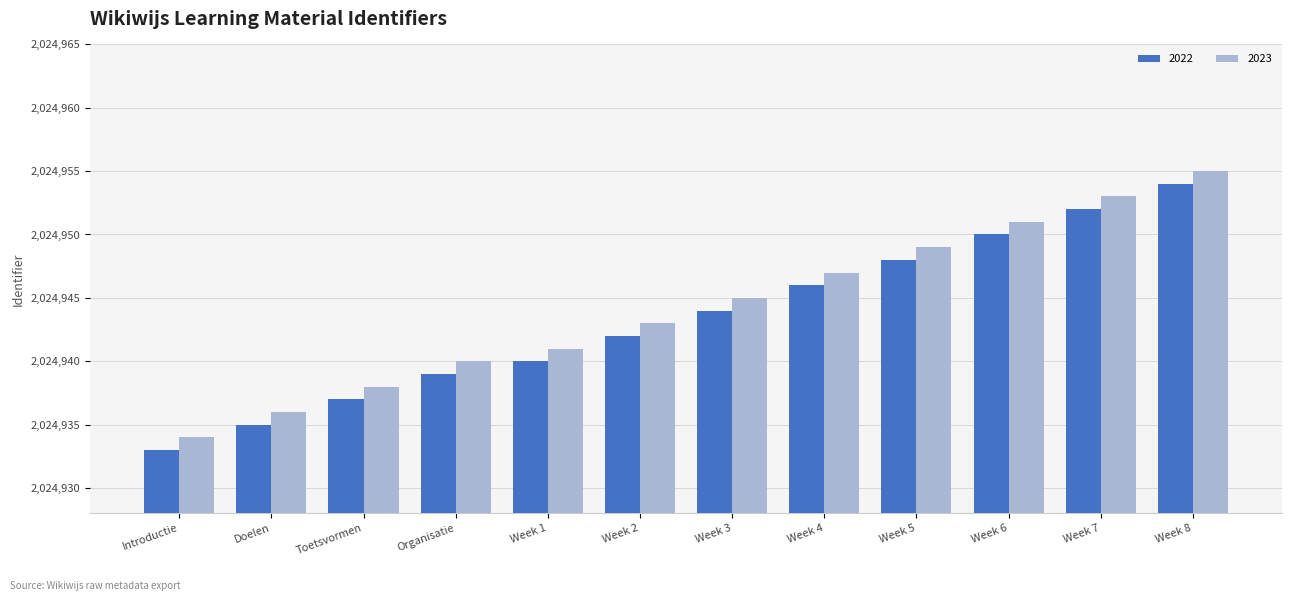

How many bars are there in total?

24